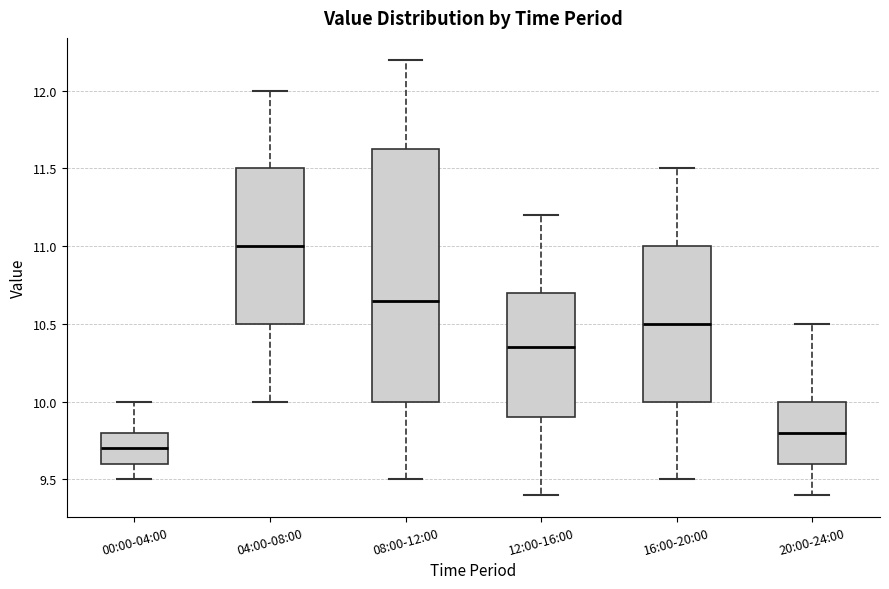

Where does the median line of the box for 04:00-08:00 sit on the y-axis? The values are not printed on the chart, so give them approximately, as read against the axis.

11.00